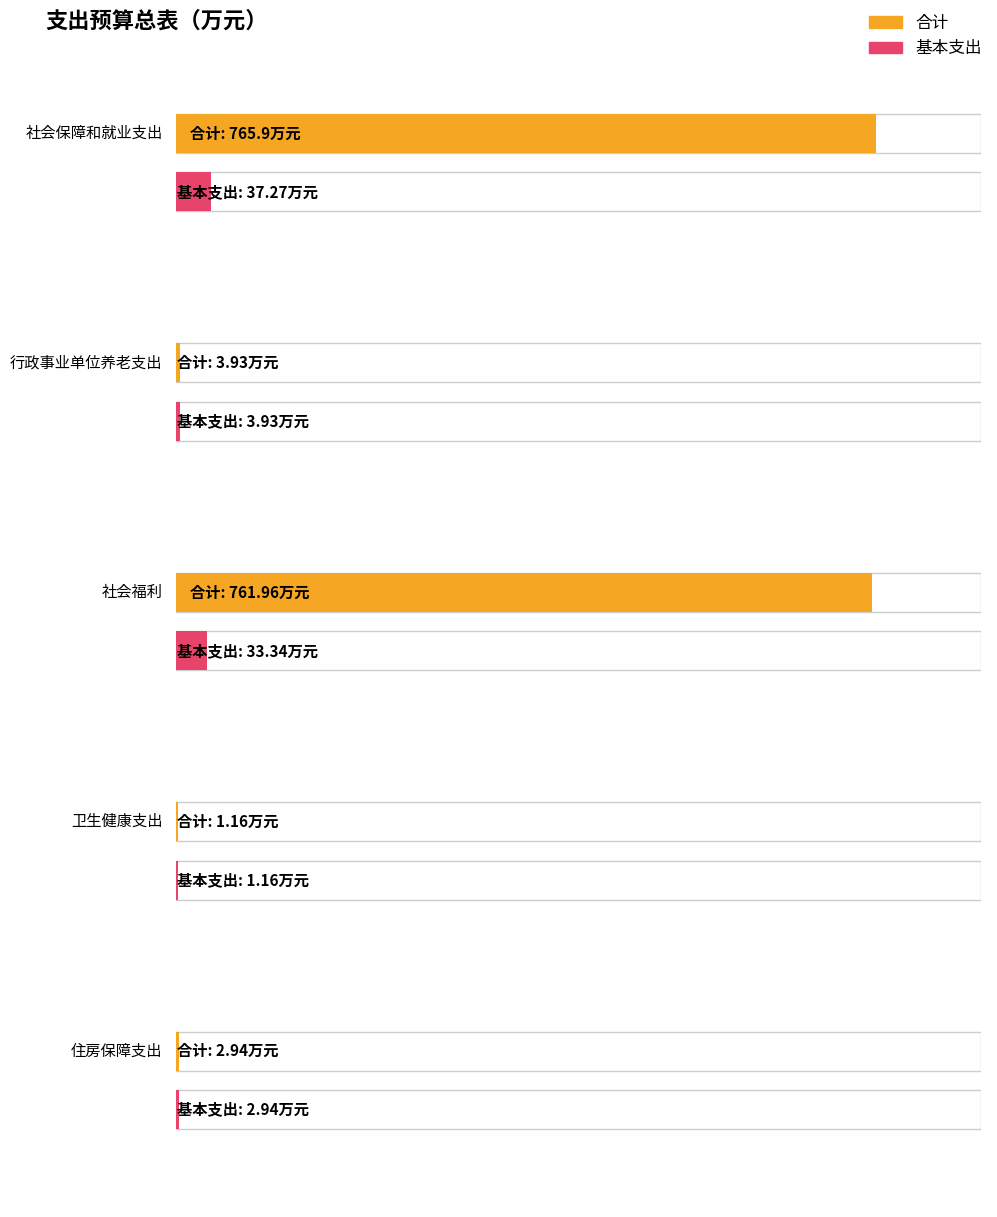

Between 卫生健康支出 and 行政事业单位养老支出, which is larger?

行政事业单位养老支出